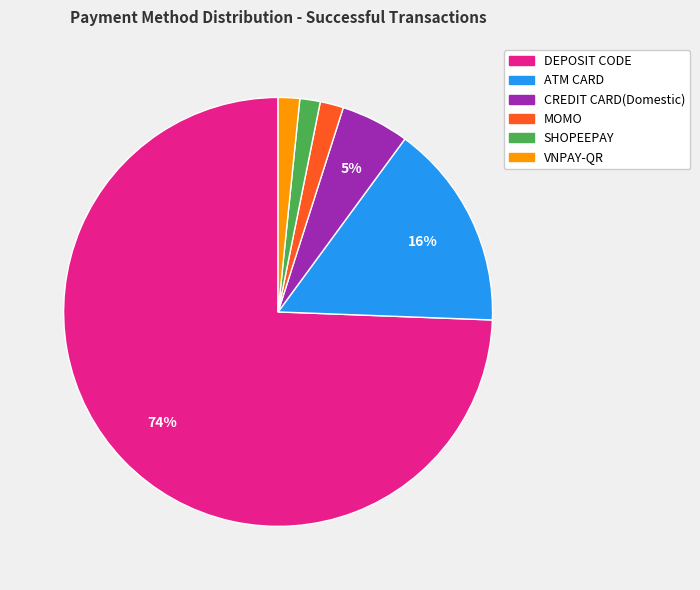

To the nearest percent, what portion does VNPAY-QR represent?

2%